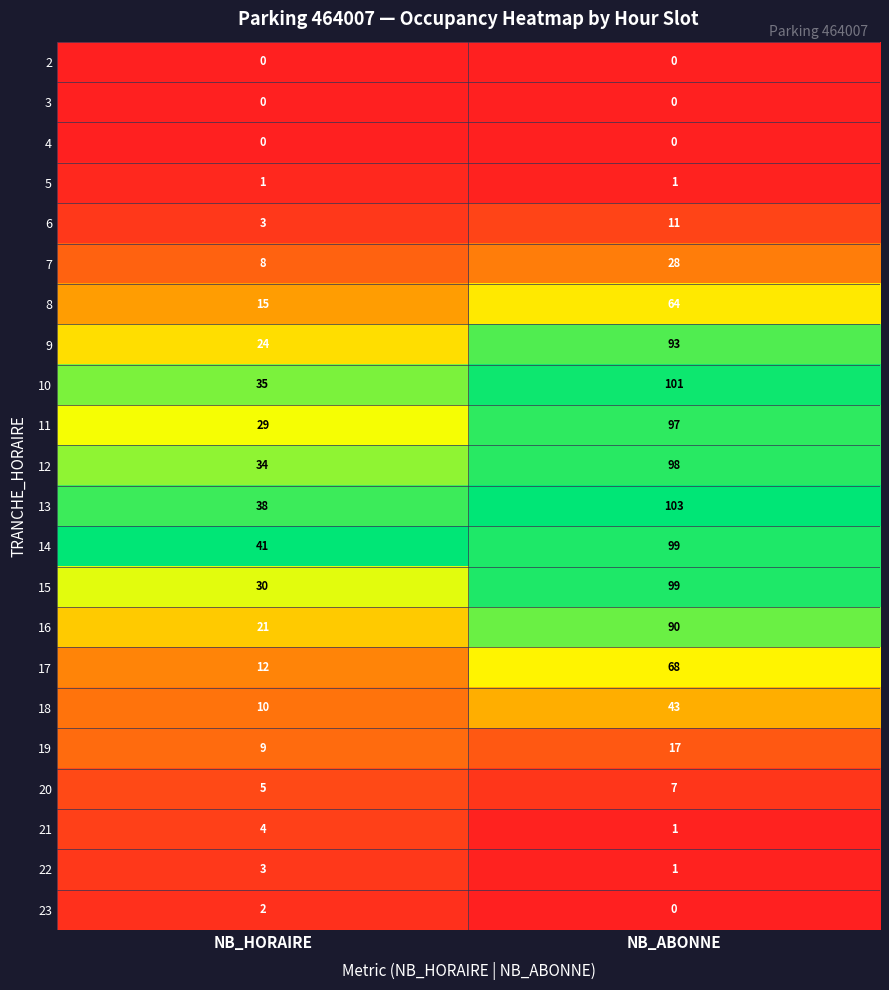

What is the maximum value shown in the chart?

103